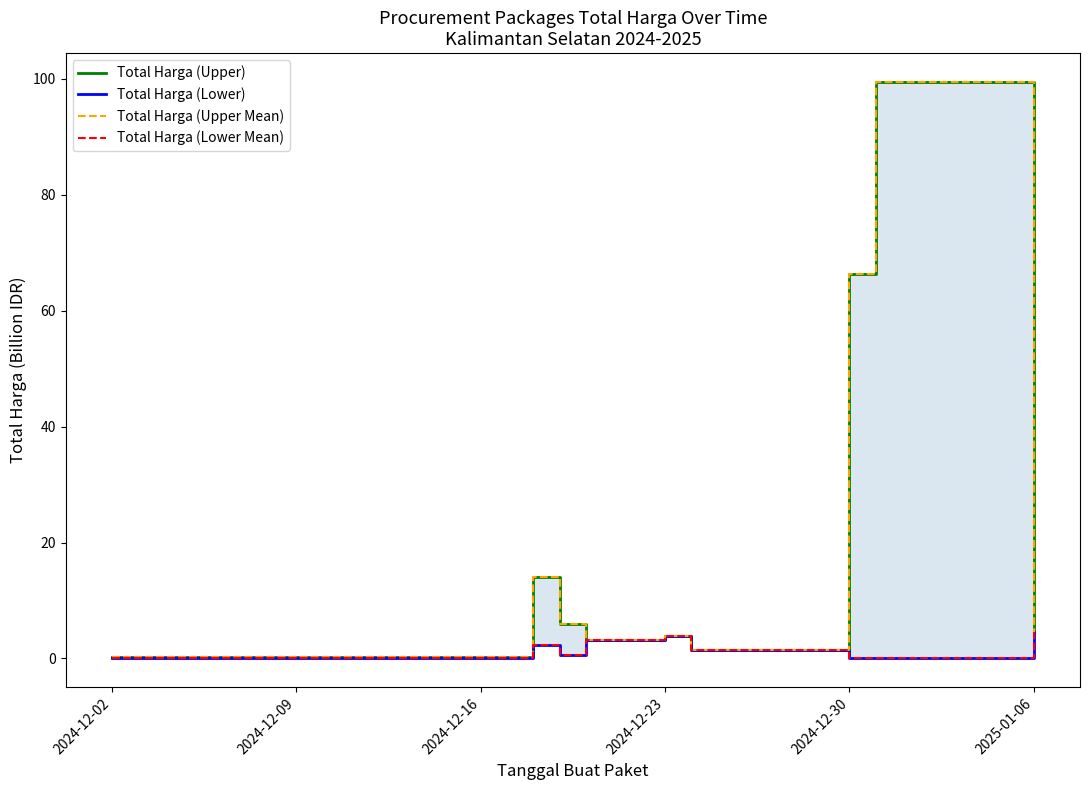

How many data points in Total Harga (Upper Mean) are less than 4?

5